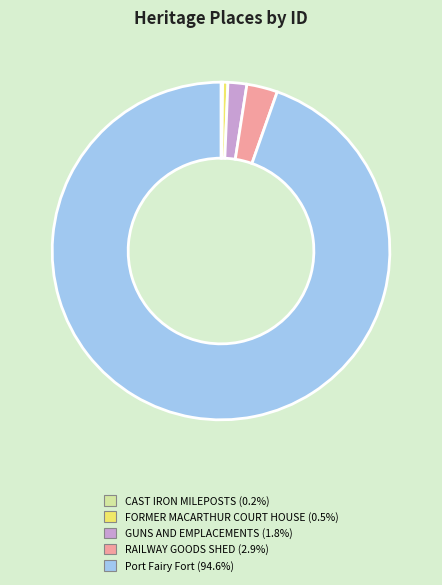

Which has a higher value, Port Fairy Fort or RAILWAY GOODS SHED?

Port Fairy Fort